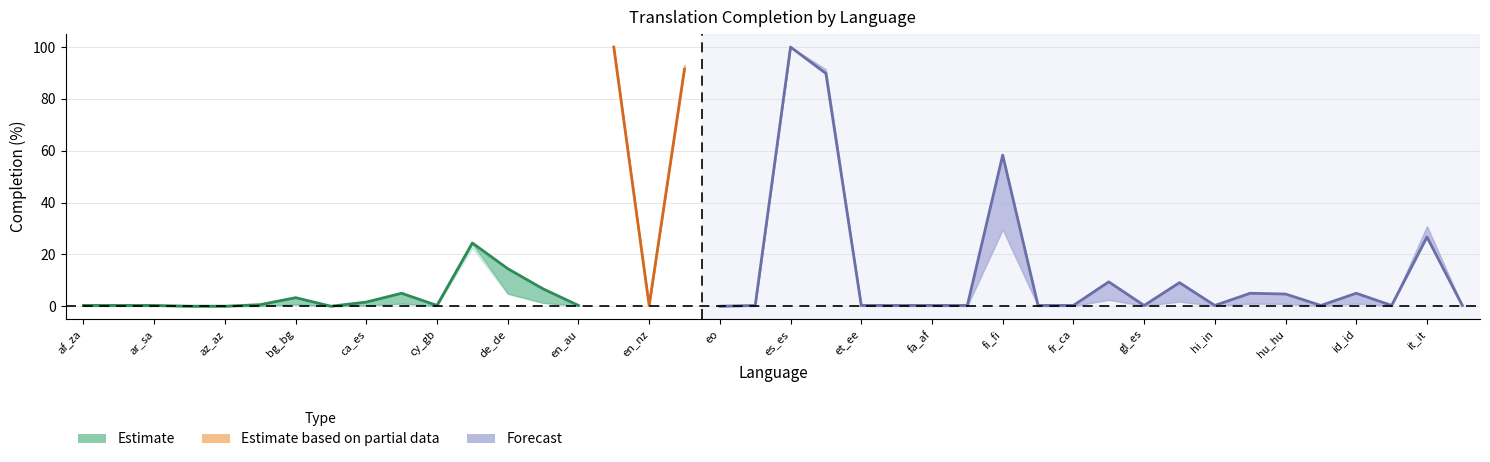

Reading left to right, what are all the values shown in this chart?

translated_percent: af_za=0.3	am_et=0.3	ar_sa=0.3	ast_es=0.0	az_az=0.0	be_by=0.6	bg_bg=3.3	bs_ba=0.0	ca_es=1.6	cs_cz=5.0	cy_gb=0.3	da_dk=24.4	de_de=14.5	el_gr=6.7	en_au=0.3	en_gb=100.0	en_nz=0.3	en_us=91.5	eo=0.0	es_ar=0.3	es_es=100.0	es_mx=89.8	et_ee=0.3	eu_es=0.3	fa_af=0.3	fa_ir=0.3	fi_fi=58.3	fo_fo=0.3	fr_ca=0.3	fr_fr=9.4	gl_es=0.3	he_il=9.1	hi_in=0.3	hr_hr=5.0	hu_hu=4.7	hy_am=0.3	id_id=5.0	is_is=0.3	it_it=26.7	ja_jp=0.3
translated_words_percent: af_za=0.1	am_et=0.1	ar_sa=0.1	ast_es=0.0	az_az=0.0	be_by=0.1	bg_bg=0.6	bs_ba=0.0	ca_es=0.3	cs_cz=1.0	cy_gb=0.1	da_dk=22.5	de_de=4.7	el_gr=1.3	en_au=0.1	en_gb=100.0	en_nz=0.1	en_us=93.1	eo=0.0	es_ar=0.1	es_es=100.0	es_mx=90.9	et_ee=0.1	eu_es=0.1	fa_af=0.1	fa_ir=0.1	fi_fi=30.4	fo_fo=0.1	fr_ca=0.1	fr_fr=2.4	gl_es=0.1	he_il=1.8	hi_in=0.1	hr_hr=1.0	hu_hu=0.9	hy_am=0.1	id_id=1.0	is_is=0.1	it_it=29.1	ja_jp=0.1
translated_chars_percent: af_za=0.1	am_et=0.1	ar_sa=0.1	ast_es=0.0	az_az=0.0	be_by=0.1	bg_bg=0.7	bs_ba=0.0	ca_es=0.3	cs_cz=1.0	cy_gb=0.1	da_dk=24.2	de_de=4.9	el_gr=1.3	en_au=0.1	en_gb=100.0	en_nz=0.1	en_us=93.1	eo=0.0	es_ar=0.1	es_es=100.0	es_mx=91.4	et_ee=0.1	eu_es=0.1	fa_af=0.1	fa_ir=0.1	fi_fi=29.6	fo_fo=0.1	fr_ca=0.1	fr_fr=2.5	gl_es=0.1	he_il=1.8	hi_in=0.1	hr_hr=1.0	hu_hu=0.9	hy_am=0.1	id_id=1.0	is_is=0.1	it_it=30.9	ja_jp=0.1